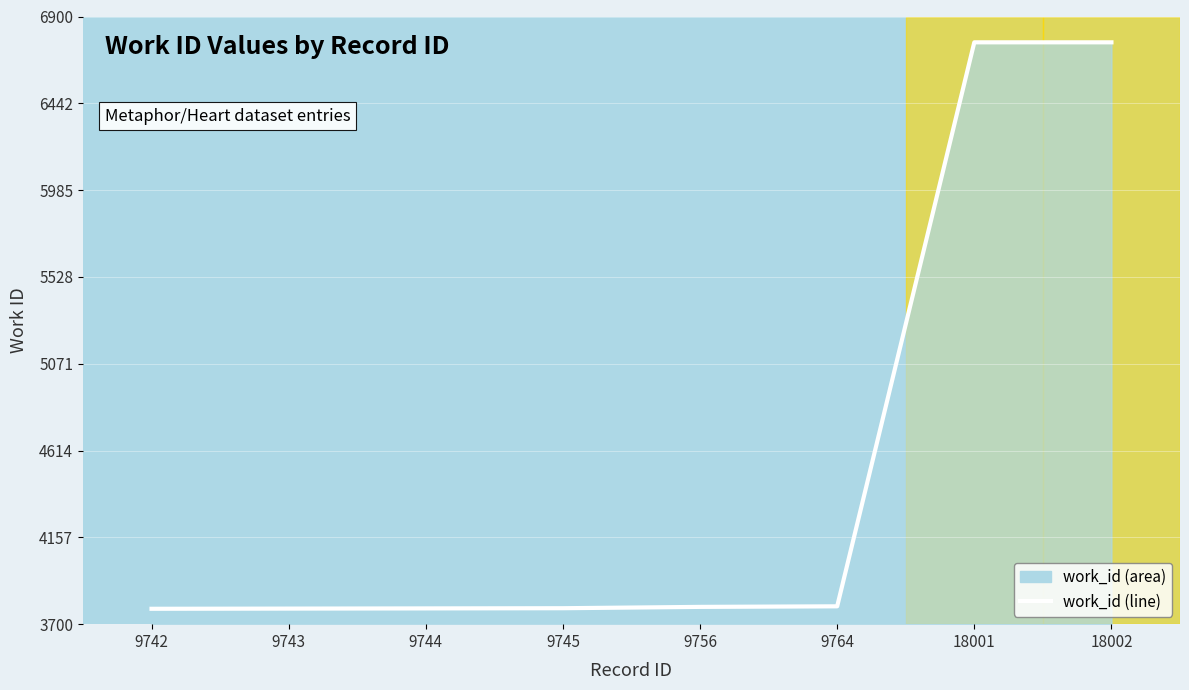

How many lines are shown in the chart?

1